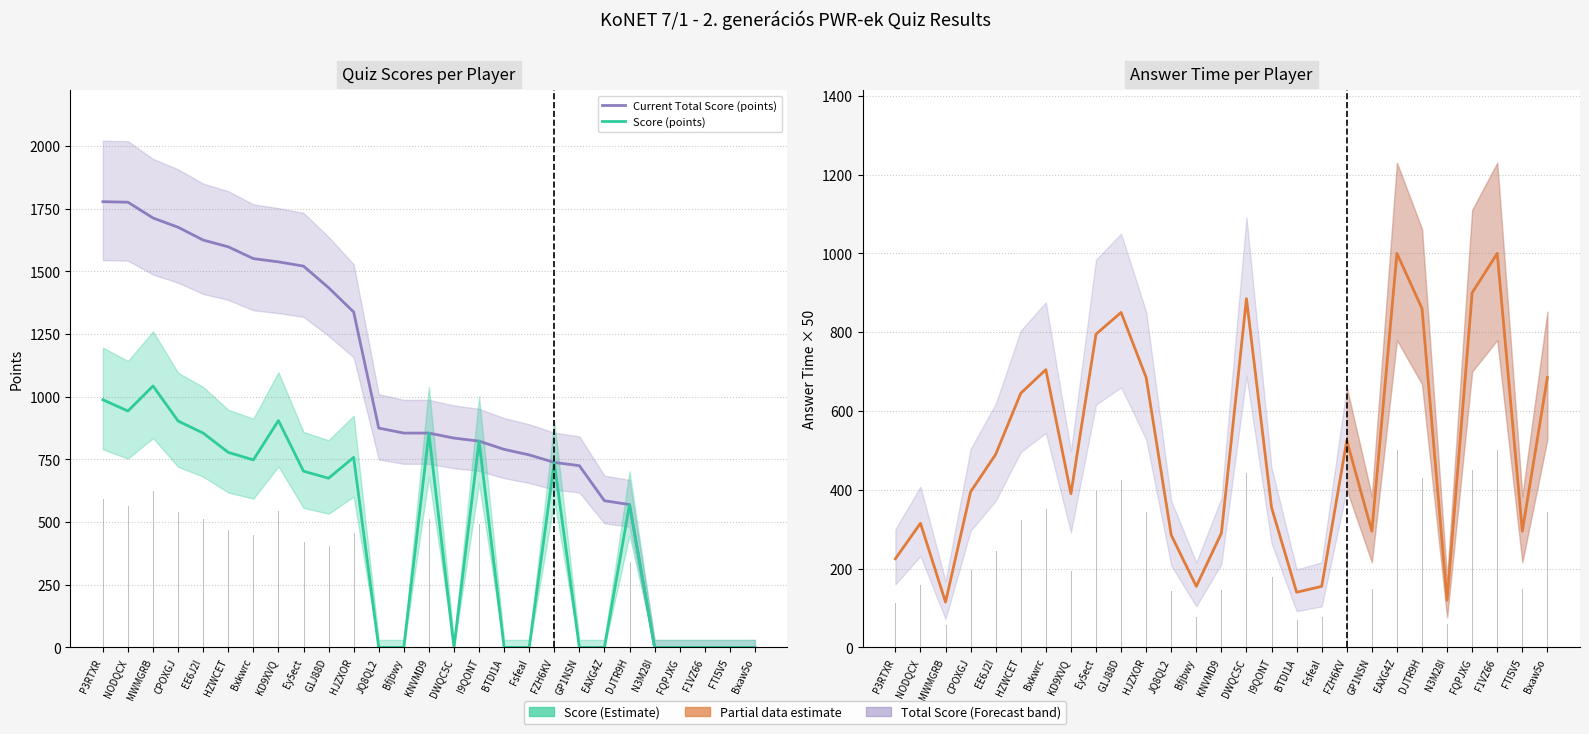

True or false: Score (points) has more than 2 interior local peaks.

True